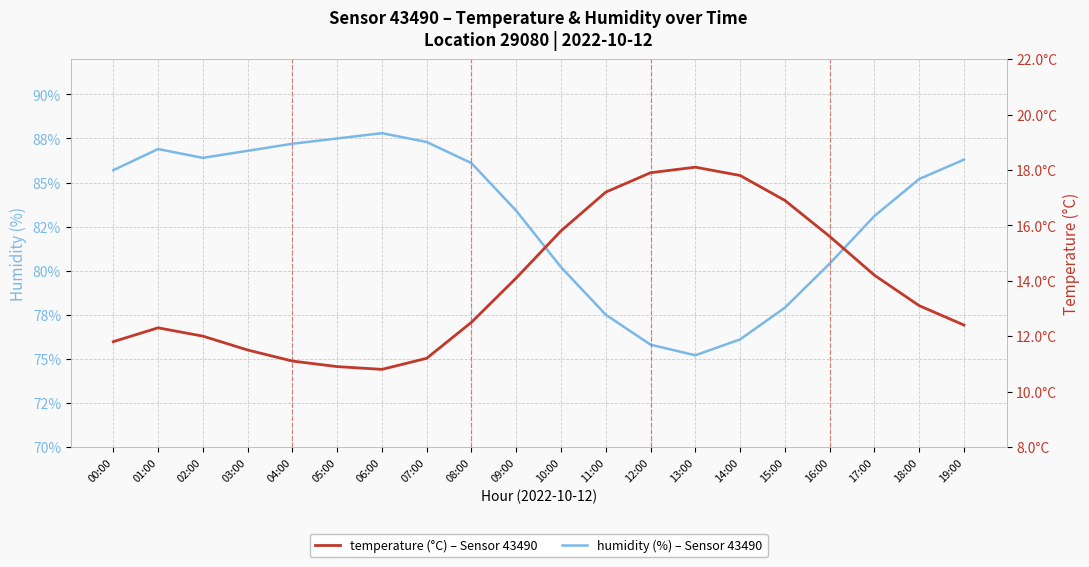

What is the difference between the temperature values at 11:00 and 17:00?

3.0